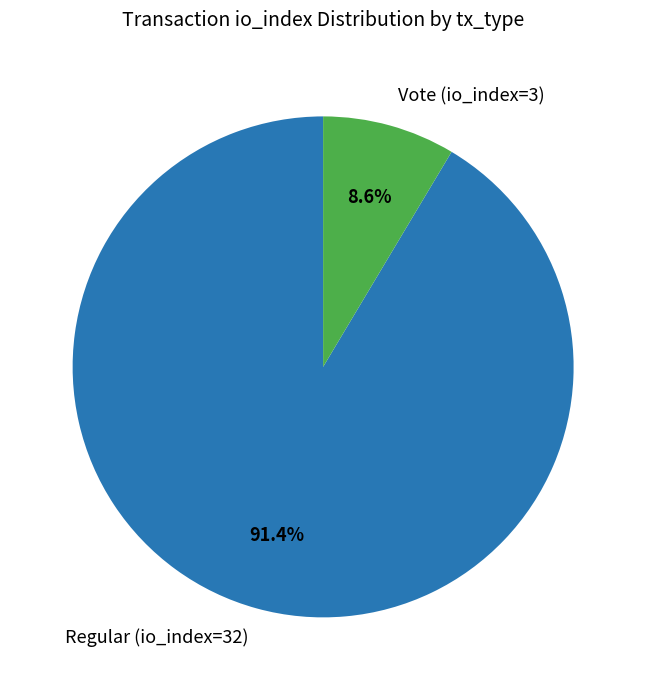

The Vote (io_index=3) slice represents 9% of the pie. True or false?

True